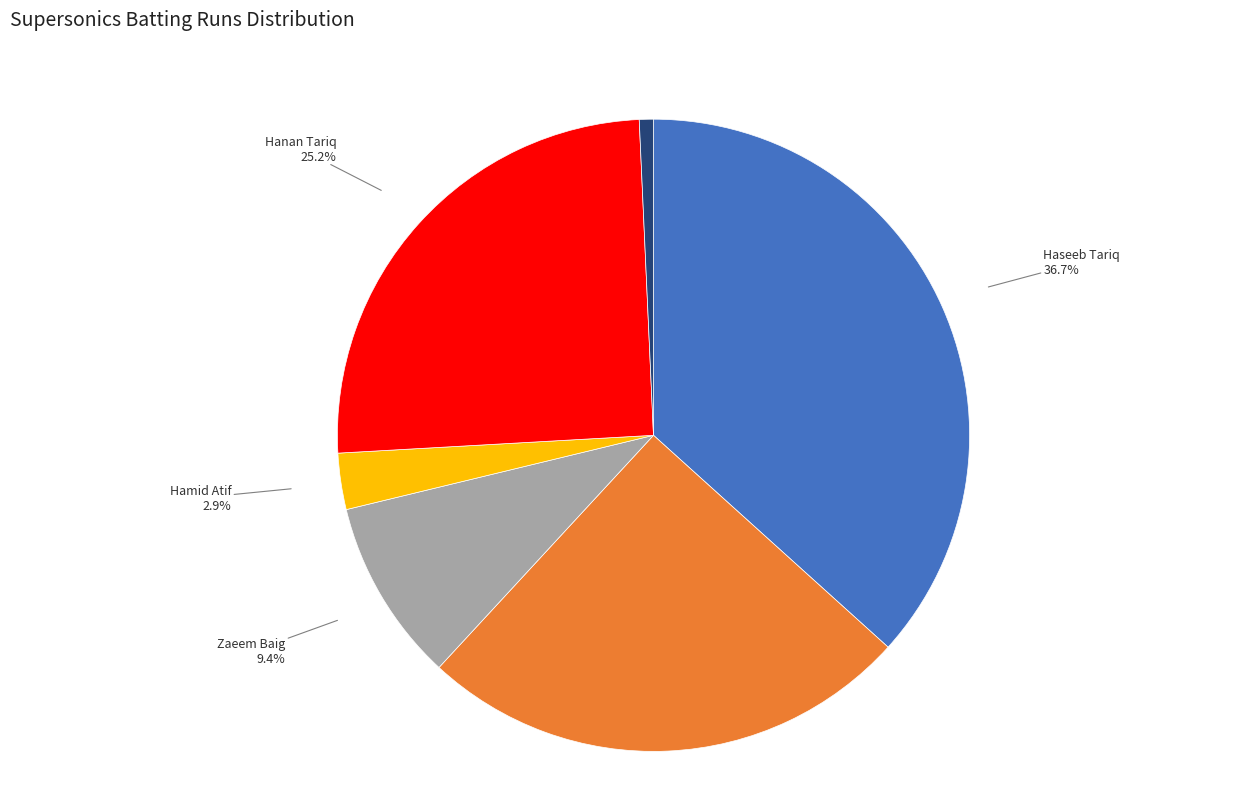

Is there any slice that represents more than half of the pie?

No